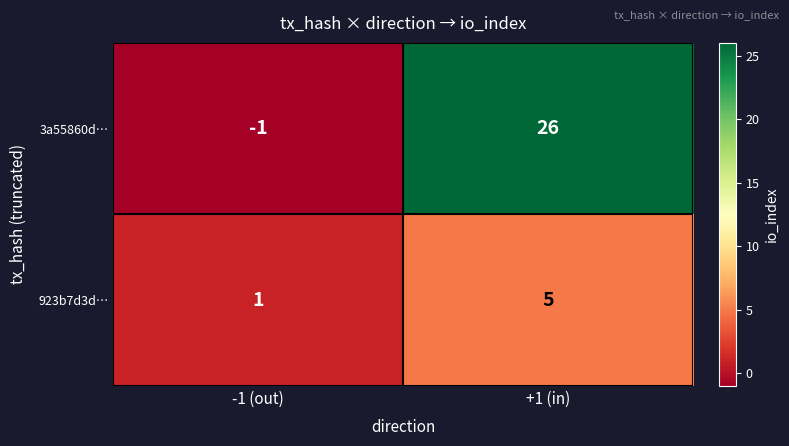

List the series in order of their overall mean, lowest first.

923b7d3d…, 3a55860d…